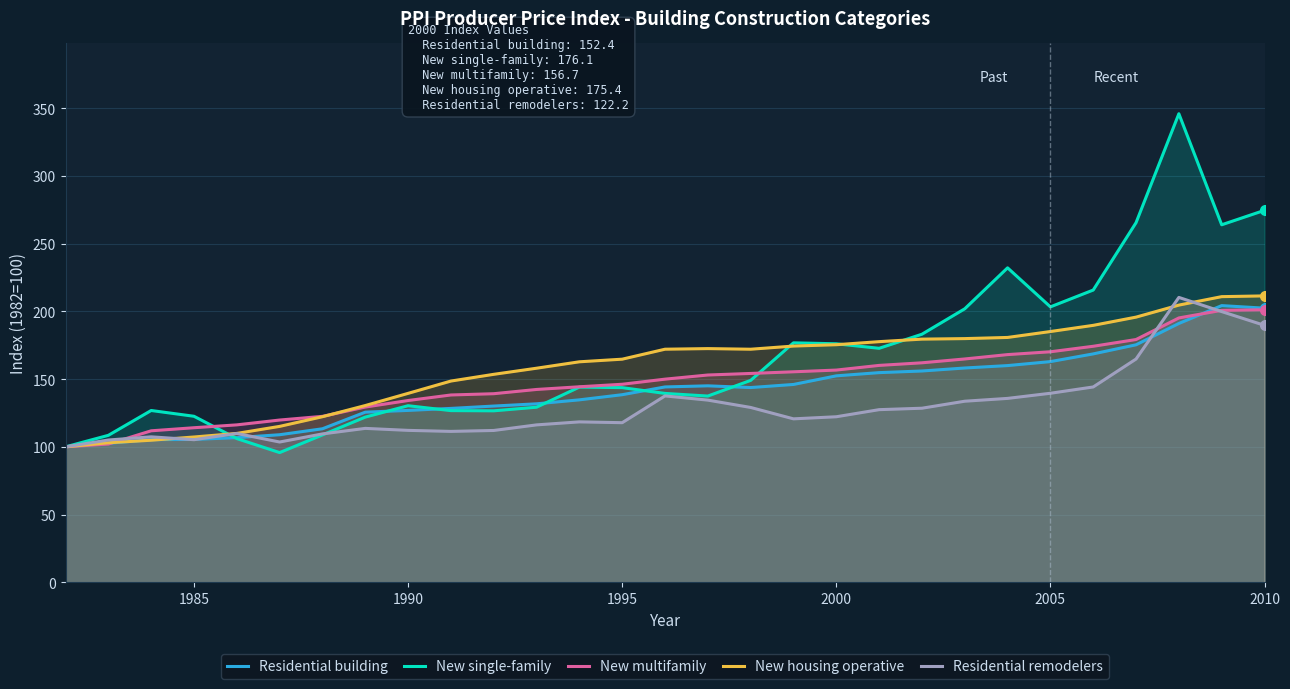

Rank the series by their average value, from highest to lowest.

New single-family, New housing operative, New multifamily, Residential building, Residential remodelers